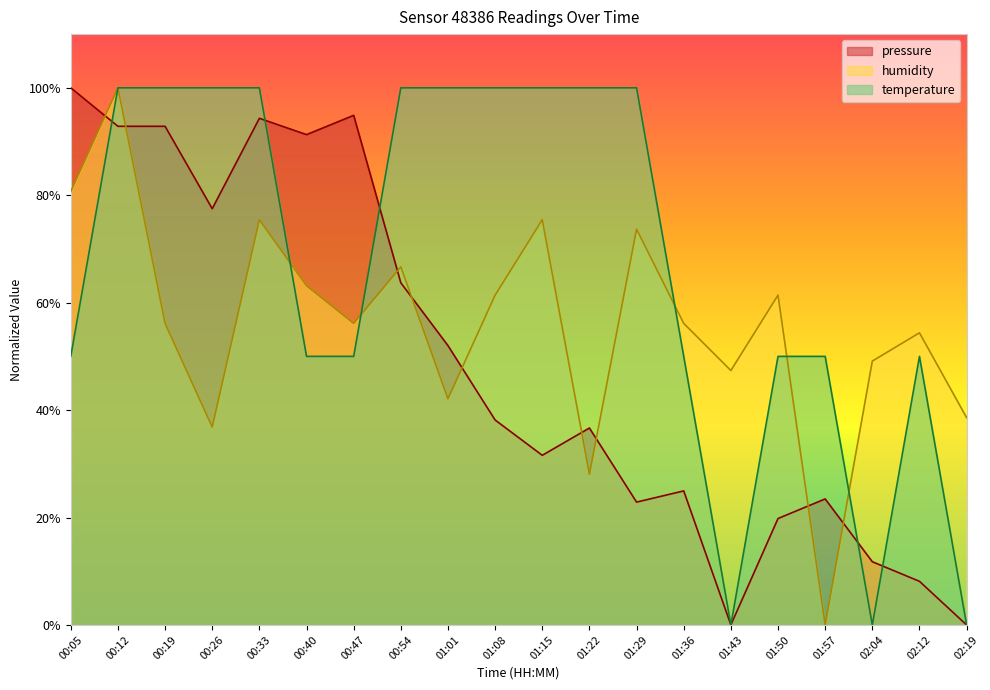

What is the spread (max minus min) of values at 01:15?

68.4